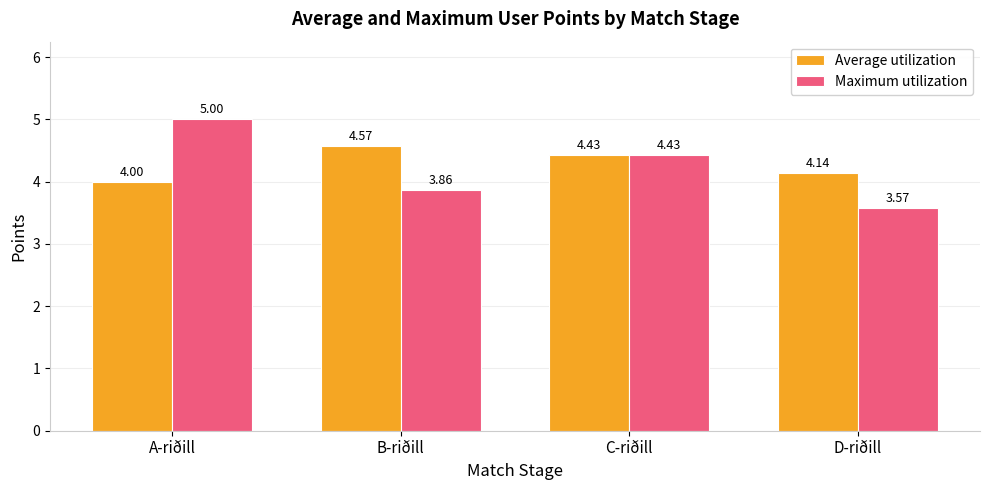

What is the total value across all series at B-riðill?

8.4